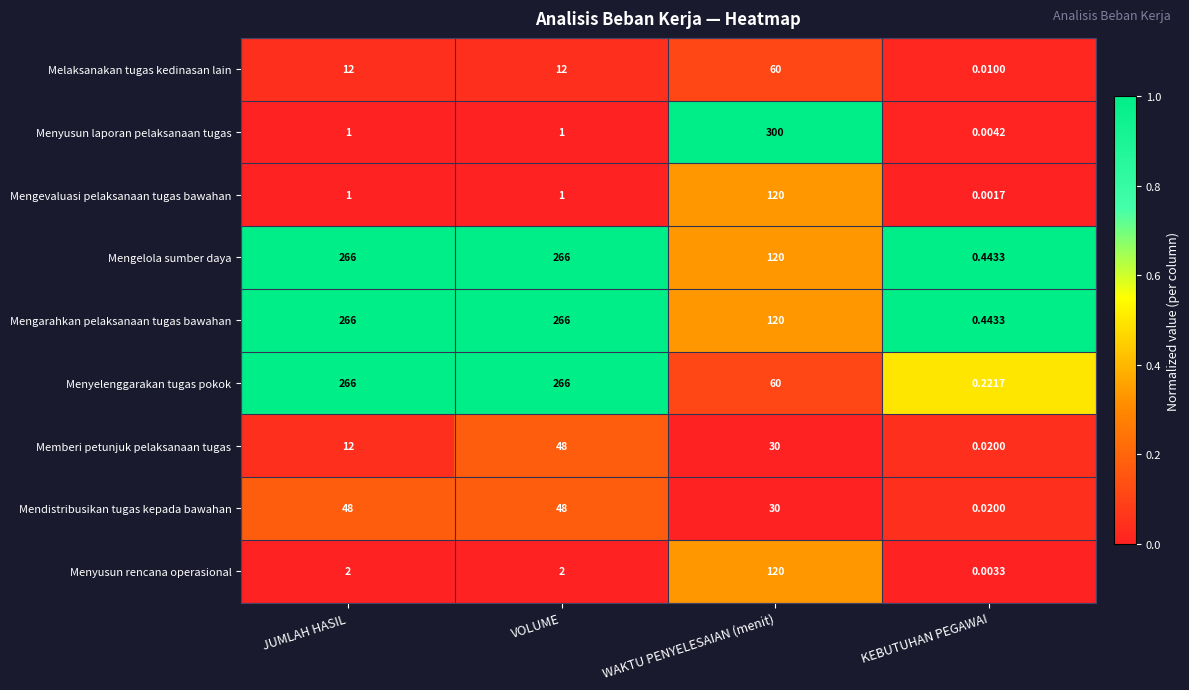

Is the value of Melaksanakan tugas kedinasan lain at KEBUTUHAN PEGAWAI greater than the value of Mengelola sumber daya at JUMLAH HASIL?

No